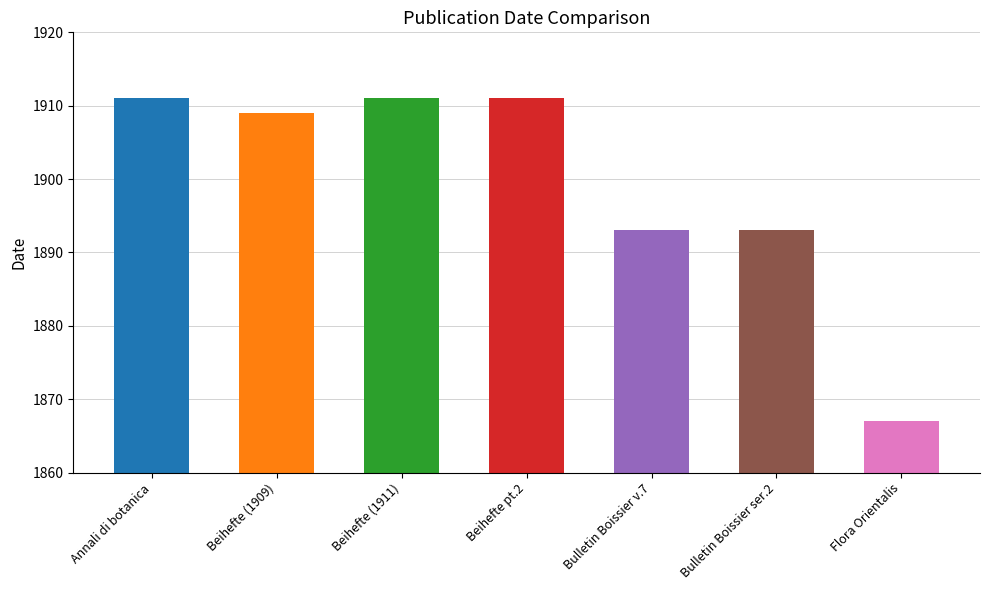

Where is the data nearest to the value 1889?

Bulletin Boissier v.7